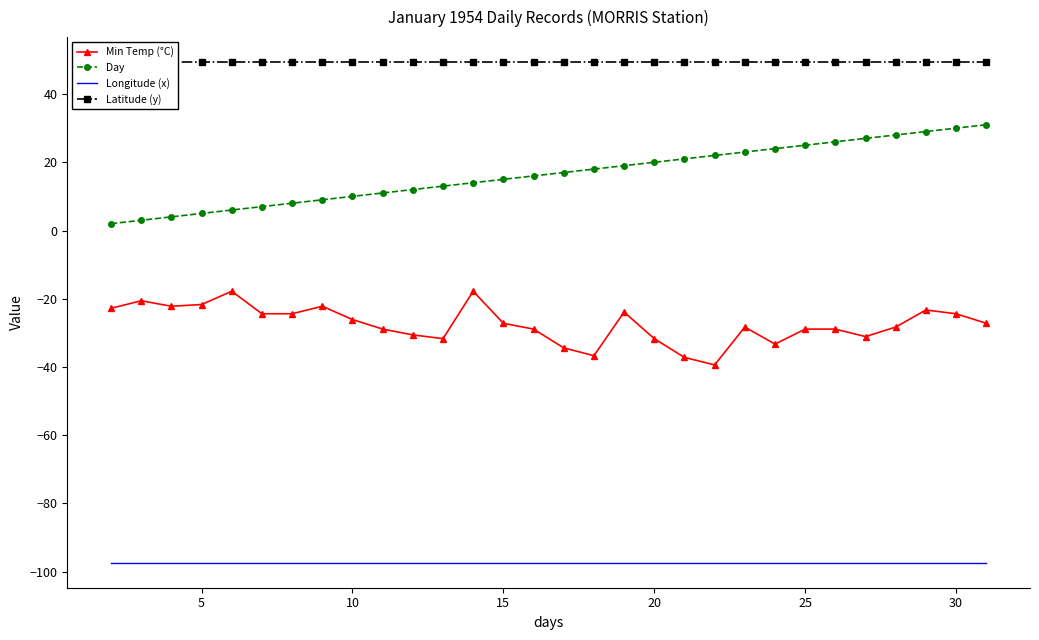

Is it true that Day equals 30.0 at 30?

True